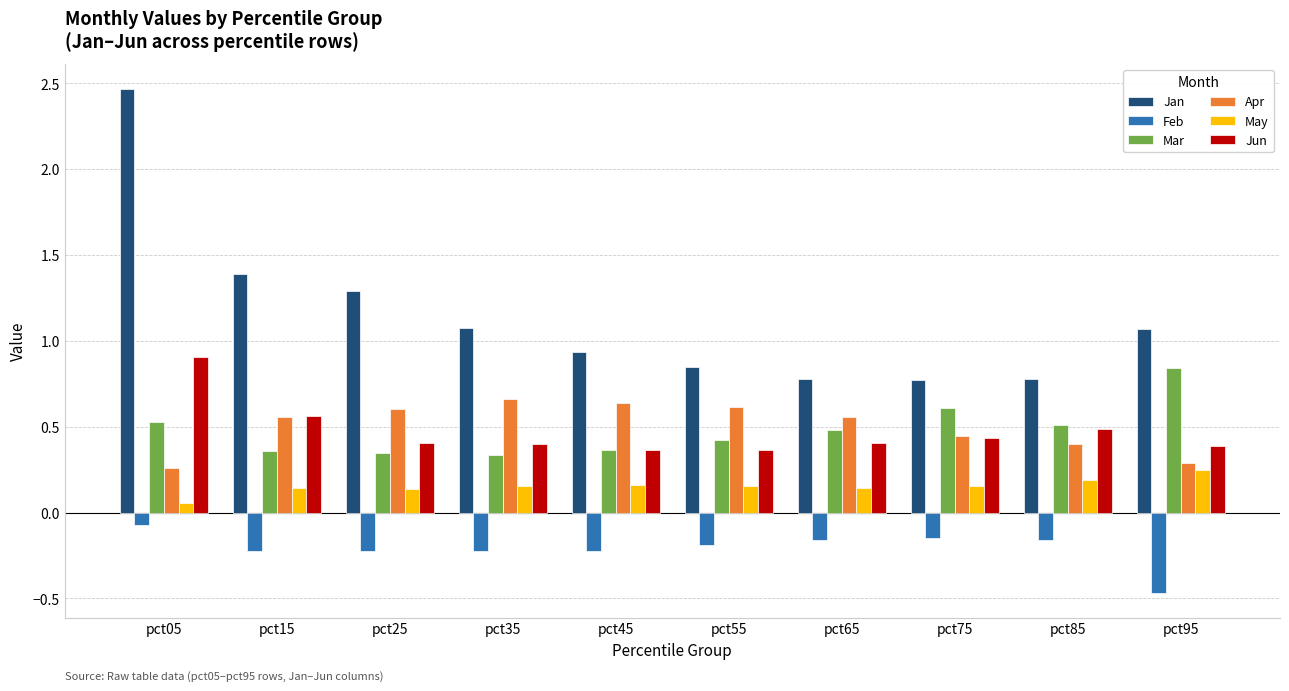

What is the sum of all May values?

1.5